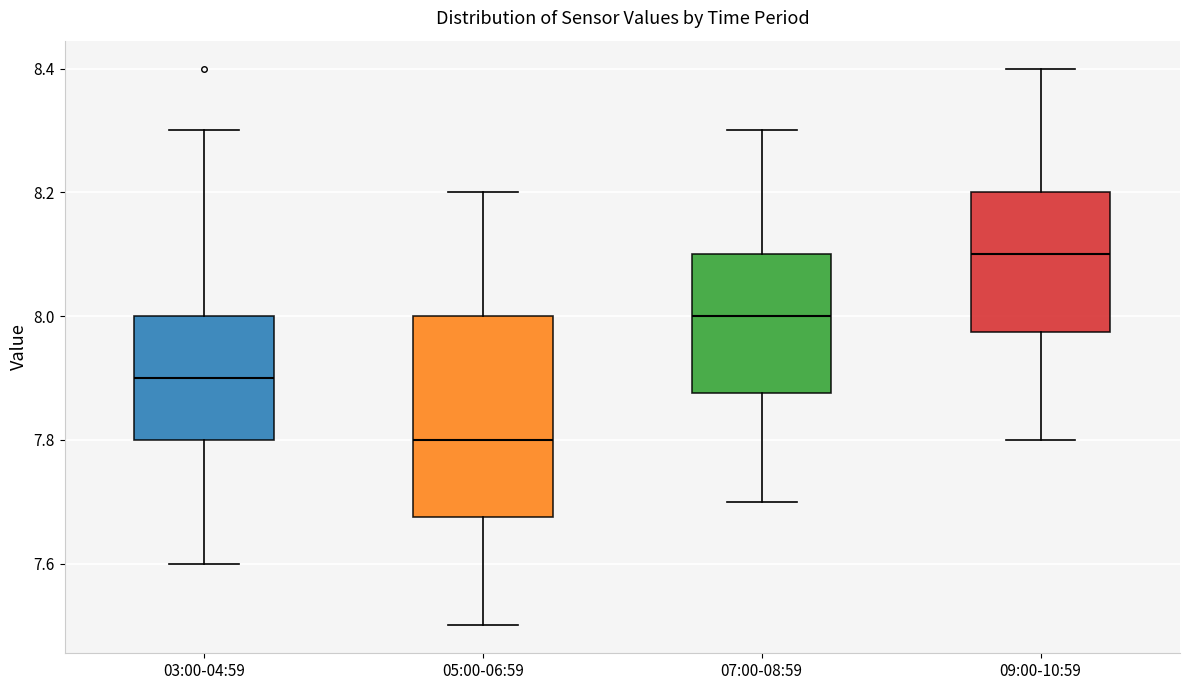

Where is the upper edge of the box for 09:00-10:59 on the y-axis? The values are not printed on the chart, so give them approximately, as read against the axis.

8.20